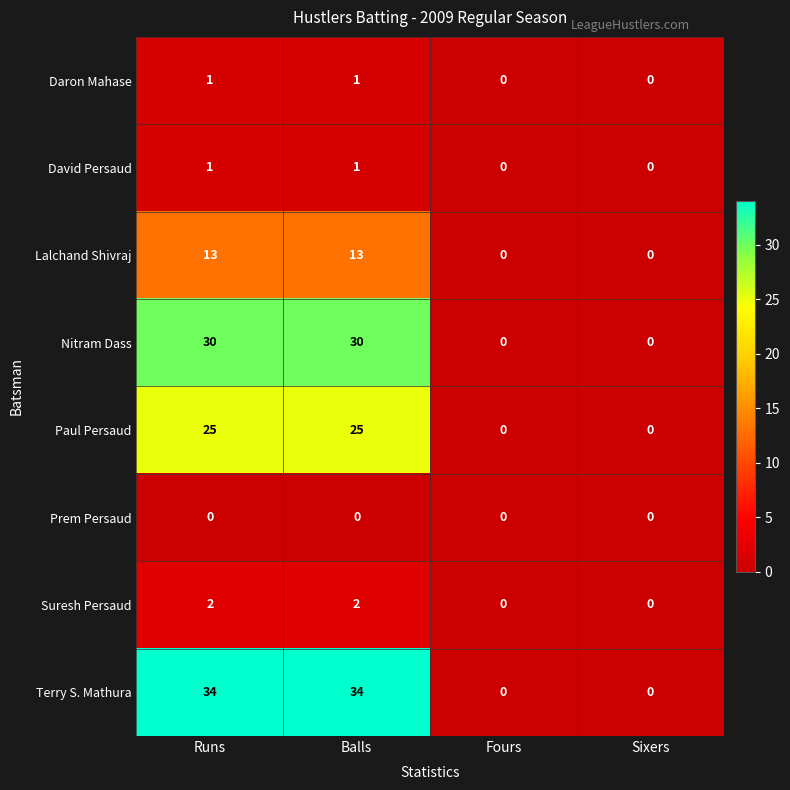

The Daron Mahase series shows 0 at Sixers. True or false?

True